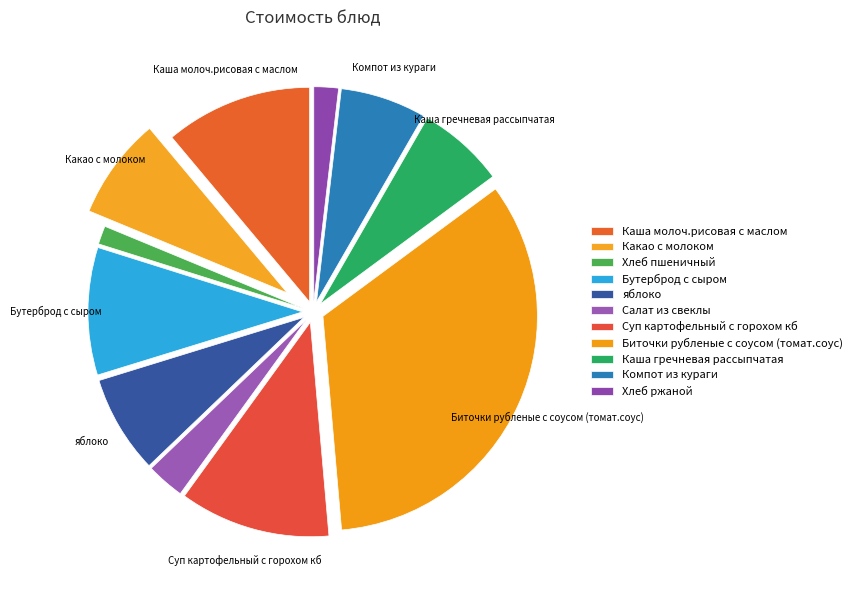

What is the change in value from Каша молоч.рисовая с маслом to Суп картофельный с горохом кб?

+0.3